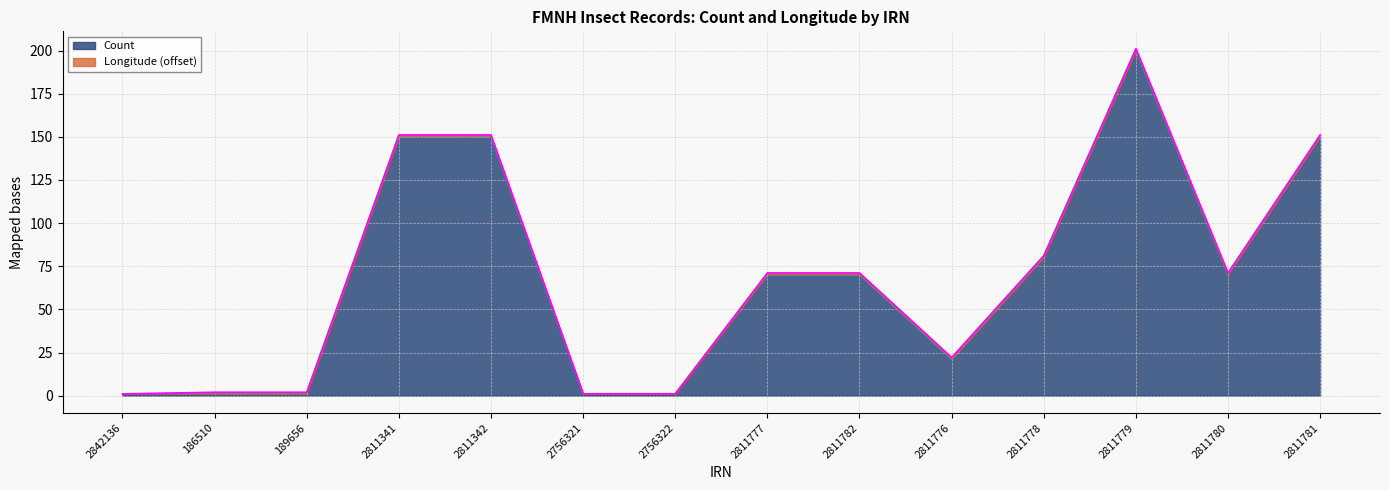

What is the maximum value shown in the chart?

200